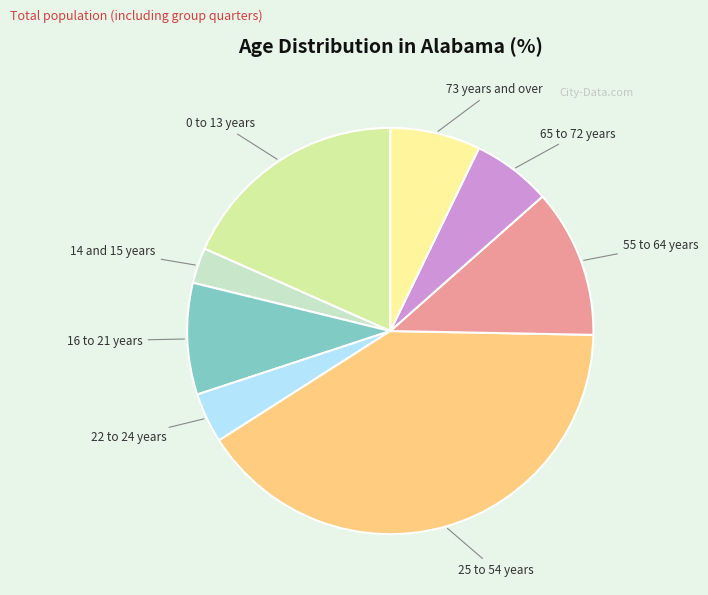

Count the number of slices in the pie.

8